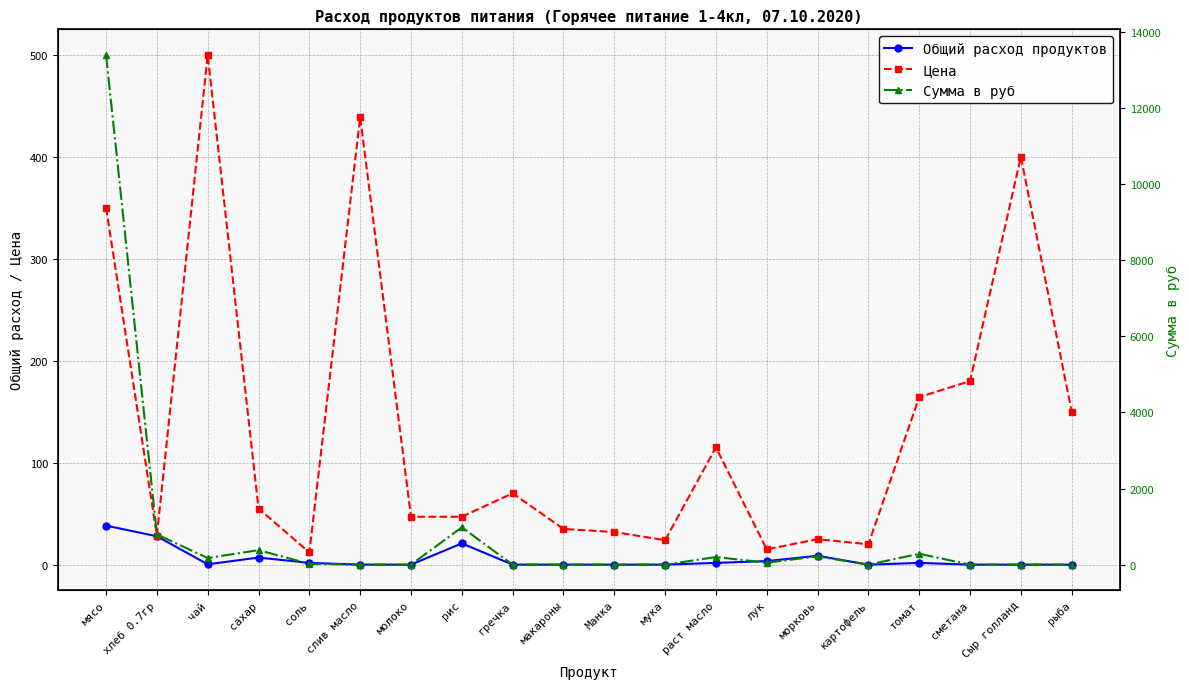

True or false: Общий расход продуктов and Сумма в руб intersect in this chart.

False